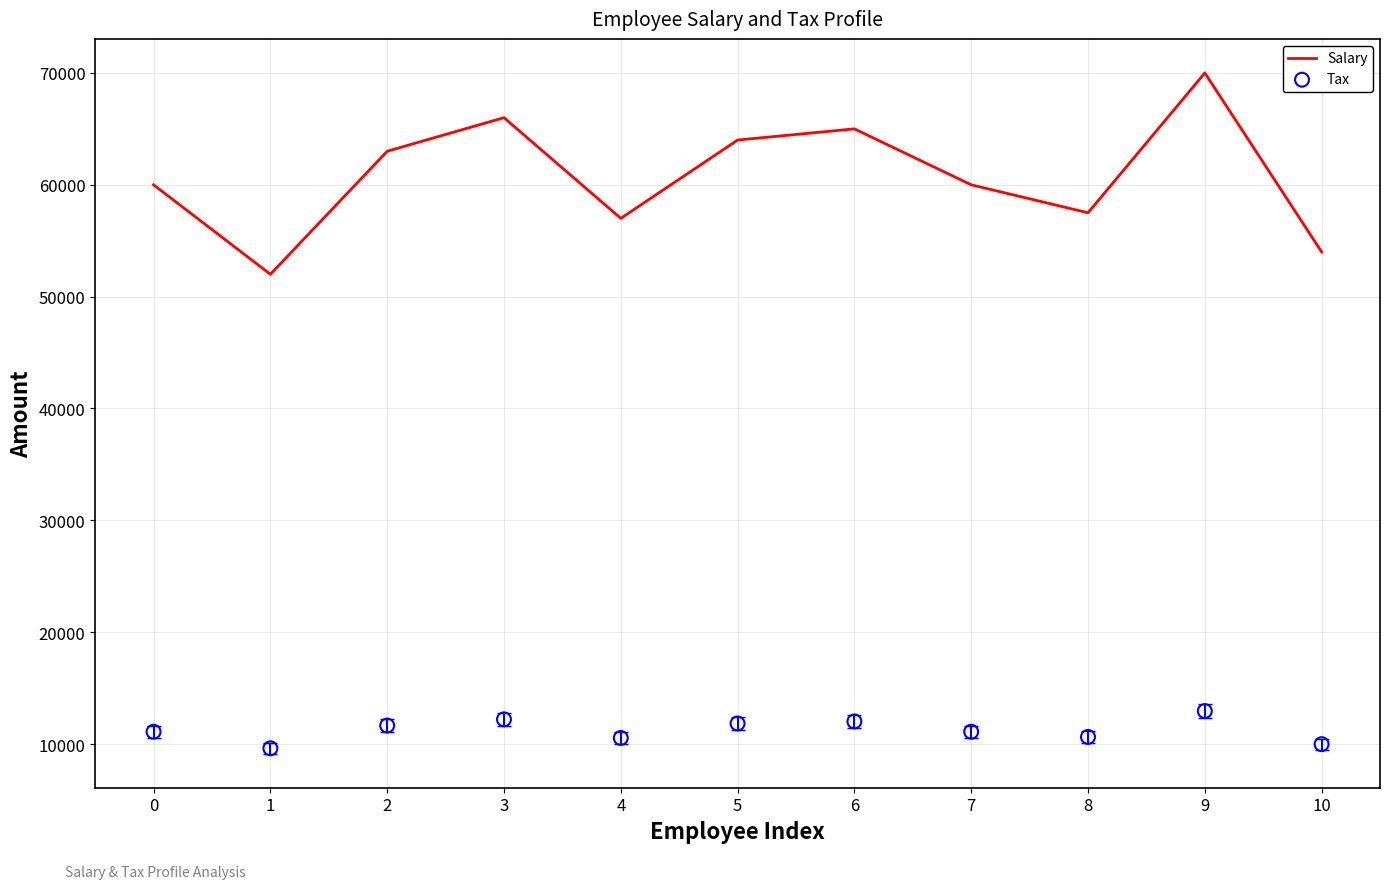

Is the value of Tax at 0 greater than the value of Salary at 1?

No